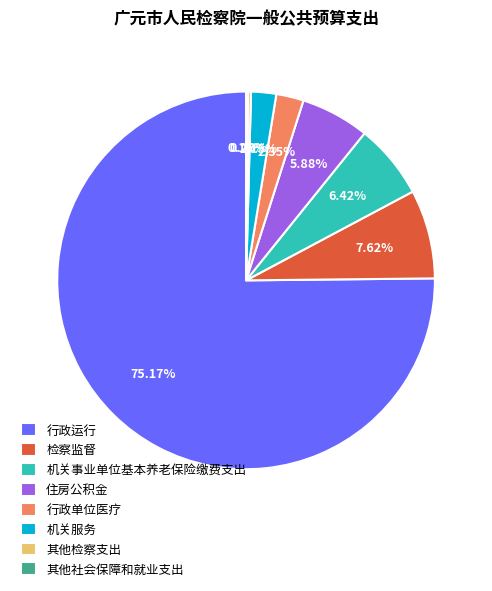

Which category accounts for the majority?

行政运行